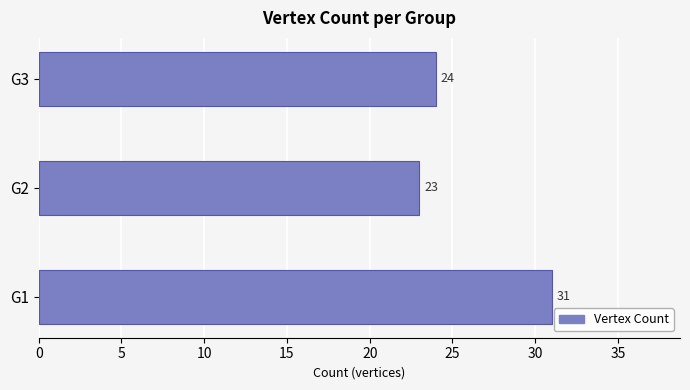

Reading bottom to top, extract all data points from this chart.

31	23	24